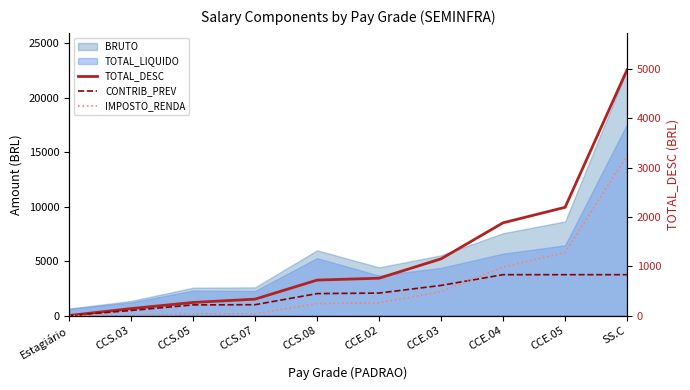

Rank the categories by CONTRIB_PREV value from lowest to highest.

Estagiário, CCS.03, CCS.05, CCS.07, CCS.08, CCE.02, CCE.03, CCE.04, CCE.05, SS.C